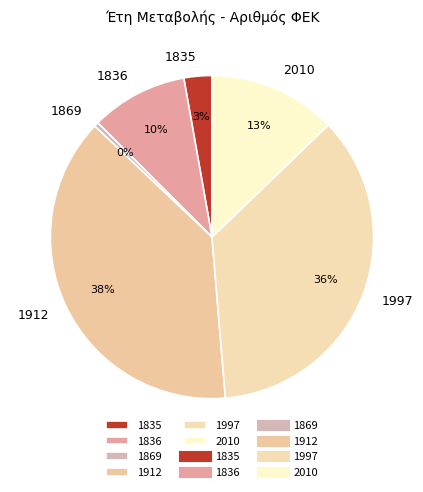

Which has a higher value, 1869 or 1836?

1836